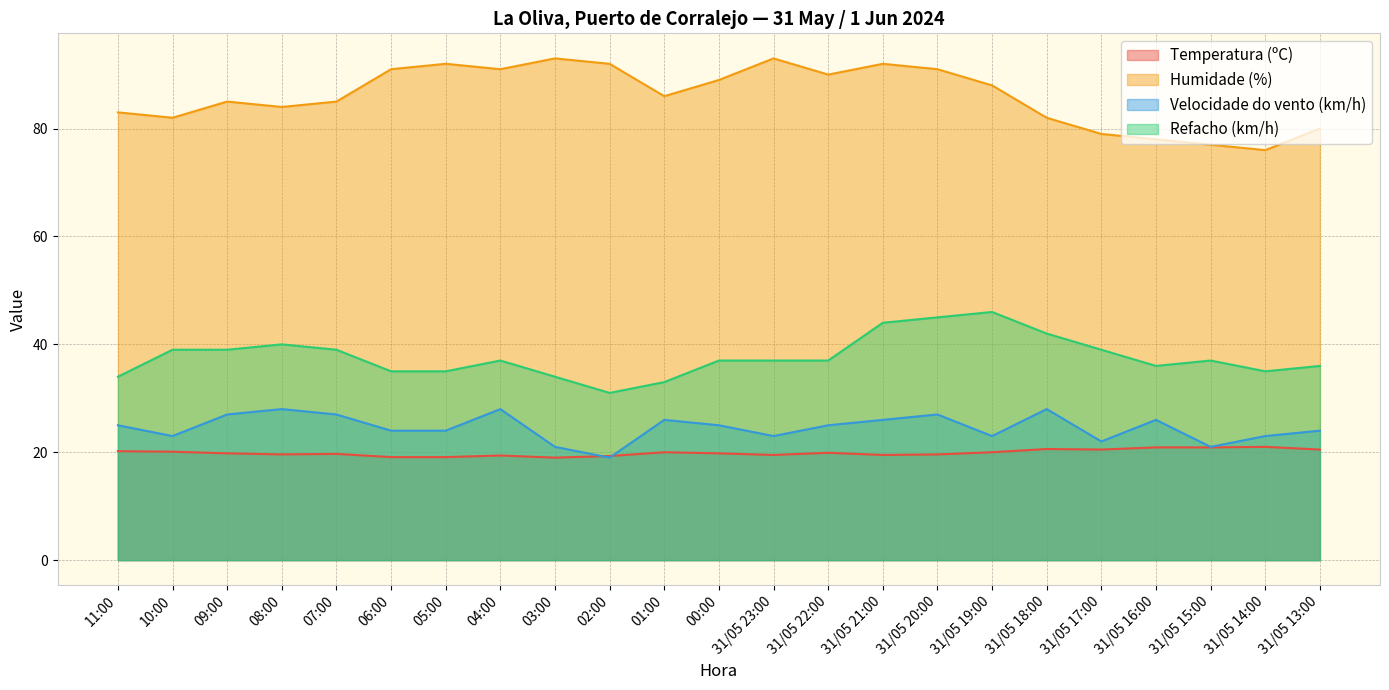

How many categories are shown in the chart?

23